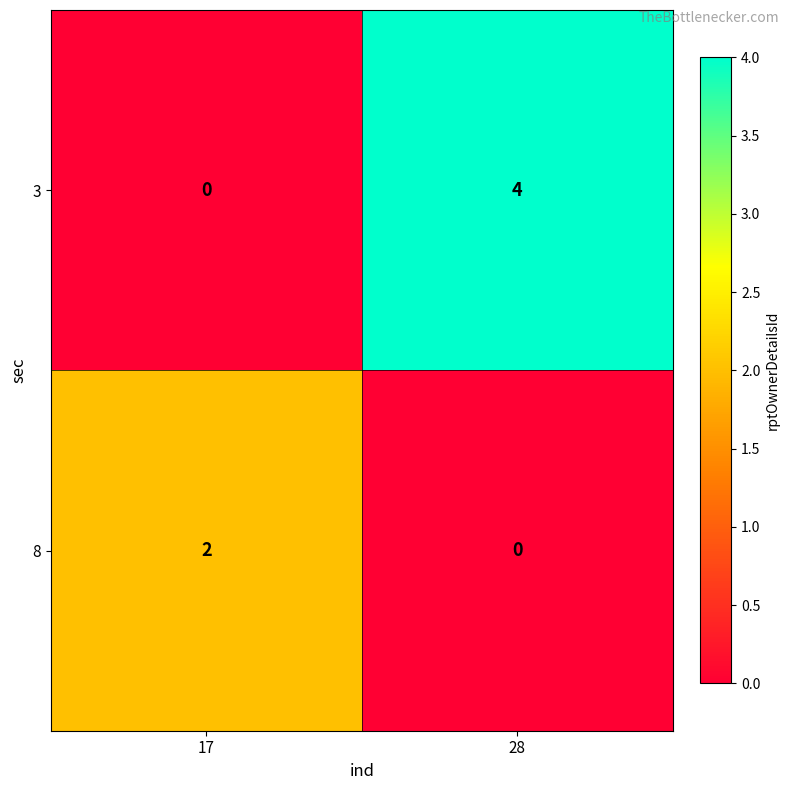

The value of 8 at 17 is 1. True or false?

False